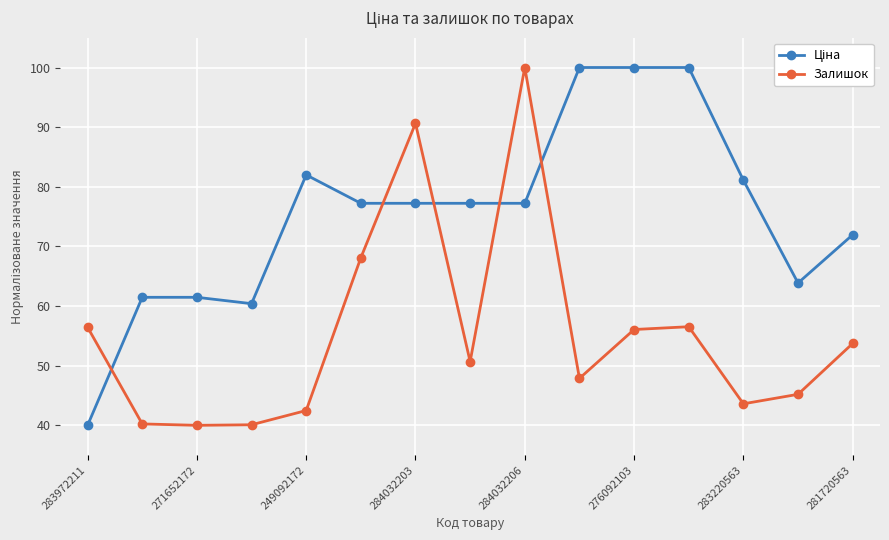

What is the smallest value displayed?

40.0